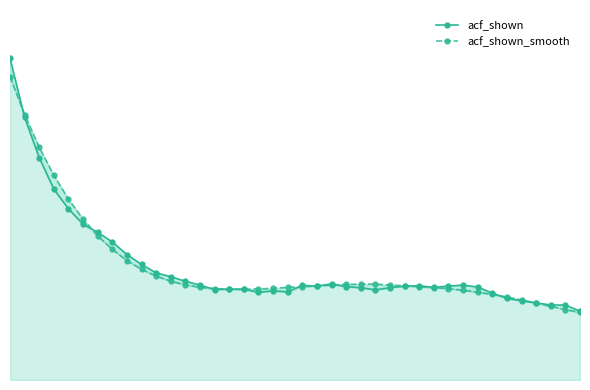

Rank the series by their maximum value, from lowest to highest.

acf_shown_smooth, acf_shown